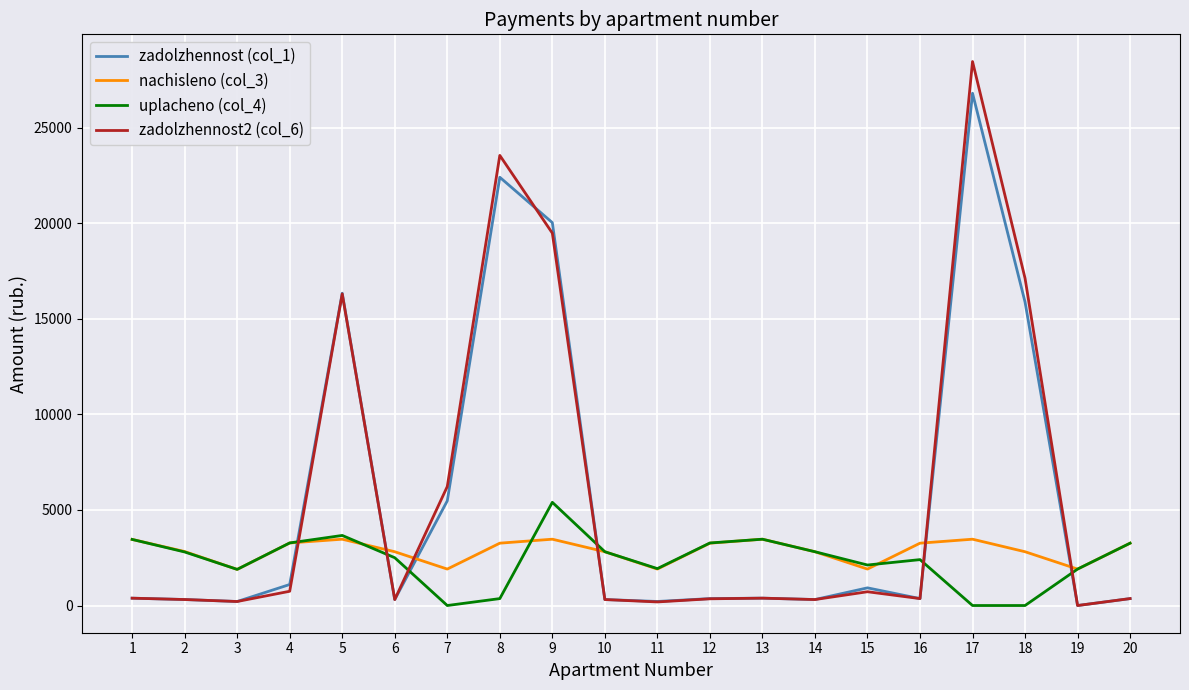

True or false: uplacheno (col_4) and zadolzhennost (col_1) intersect in this chart.

True